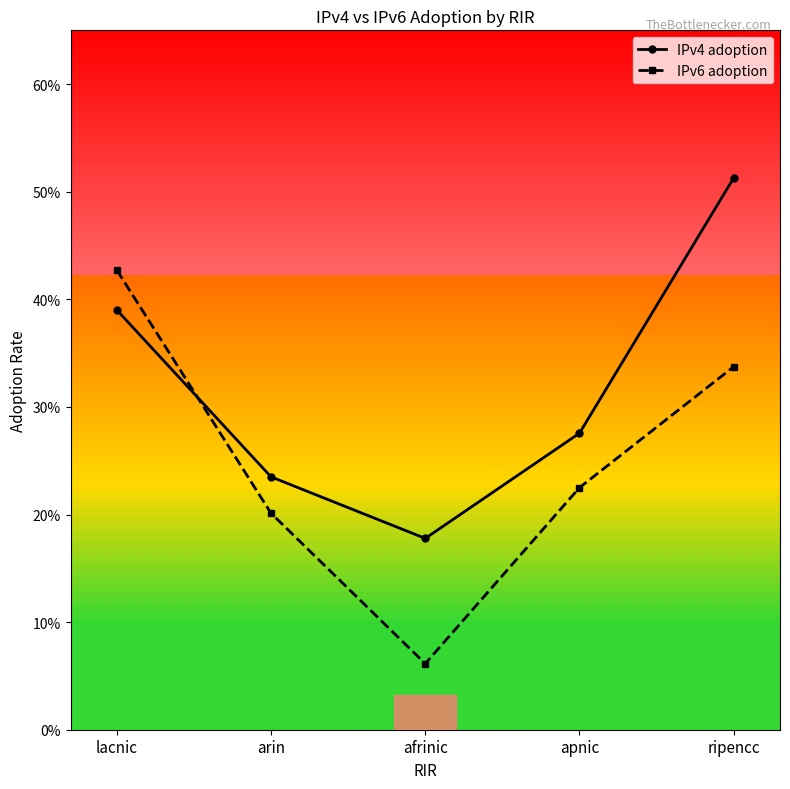

Where is IPv4 adoption nearest to the value 0?

afrinic